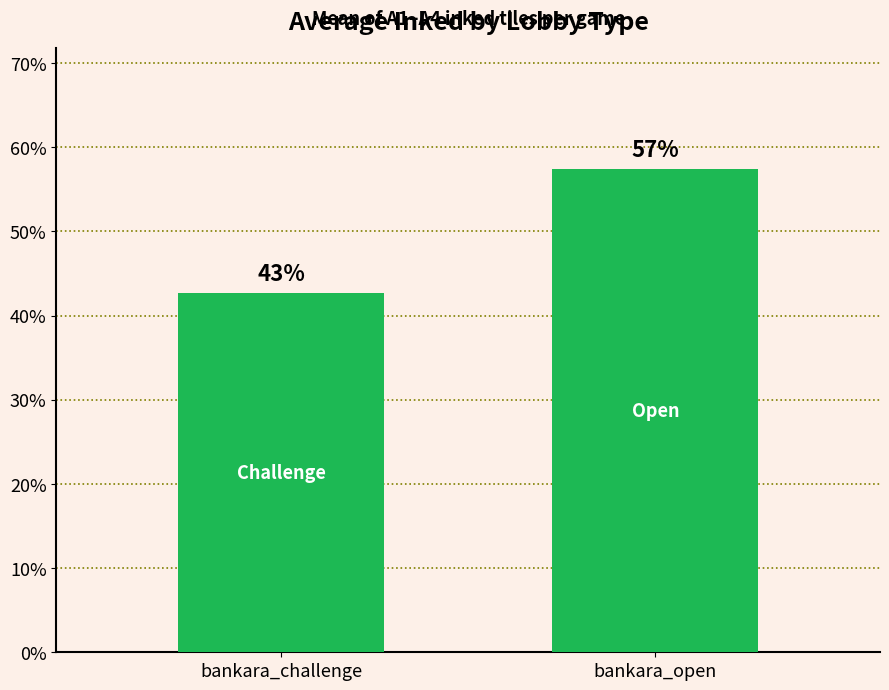

At which label does the data first exceed 57?

bankara_open